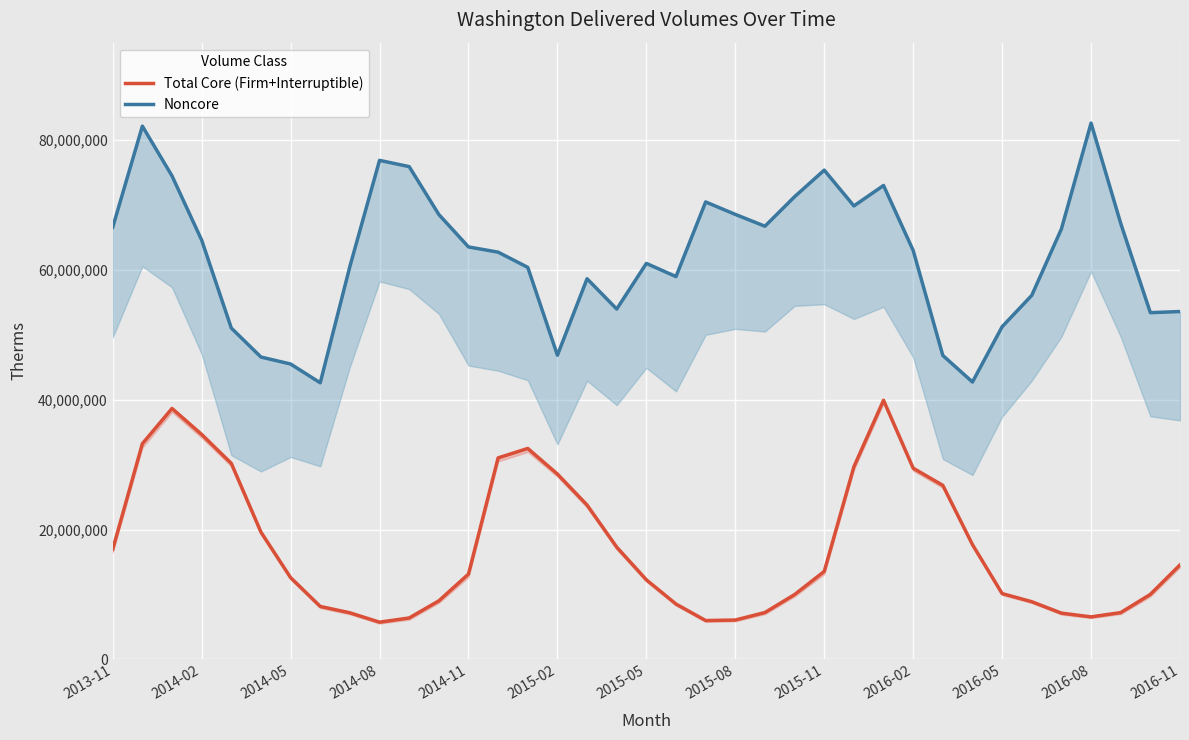

What are all the series names shown in the legend?

Total Core (Firm+Interruptible), Noncore